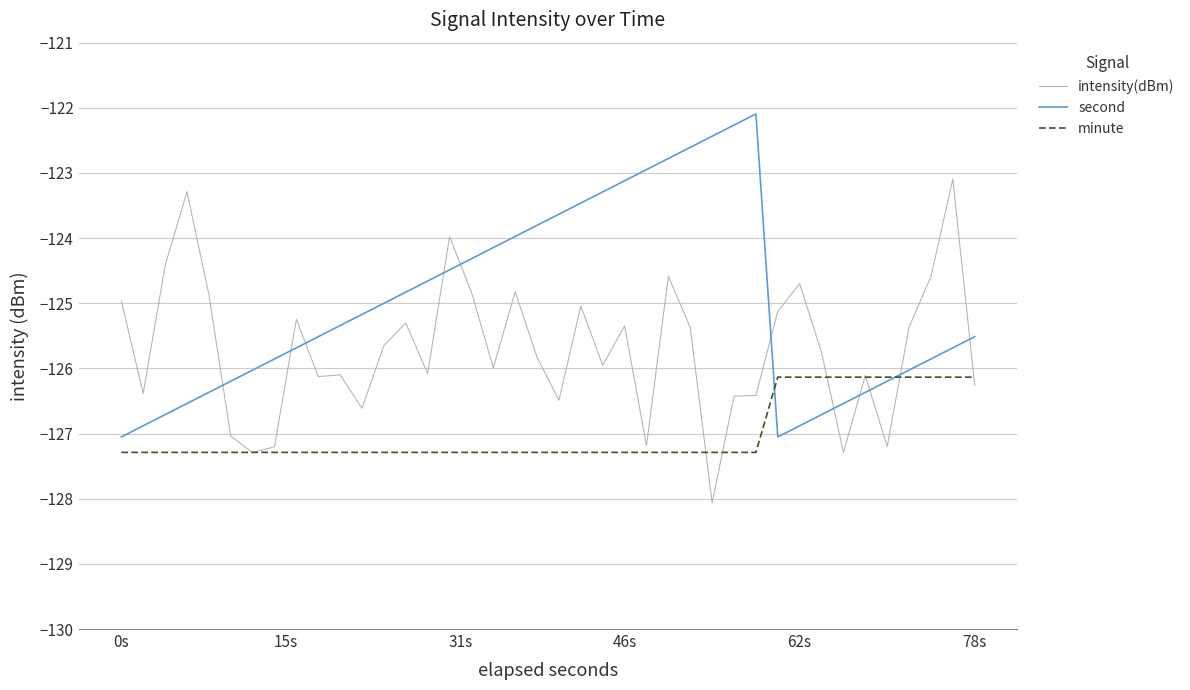

Rank the series by their average value, from highest to lowest.

second, intensity(dBm), minute